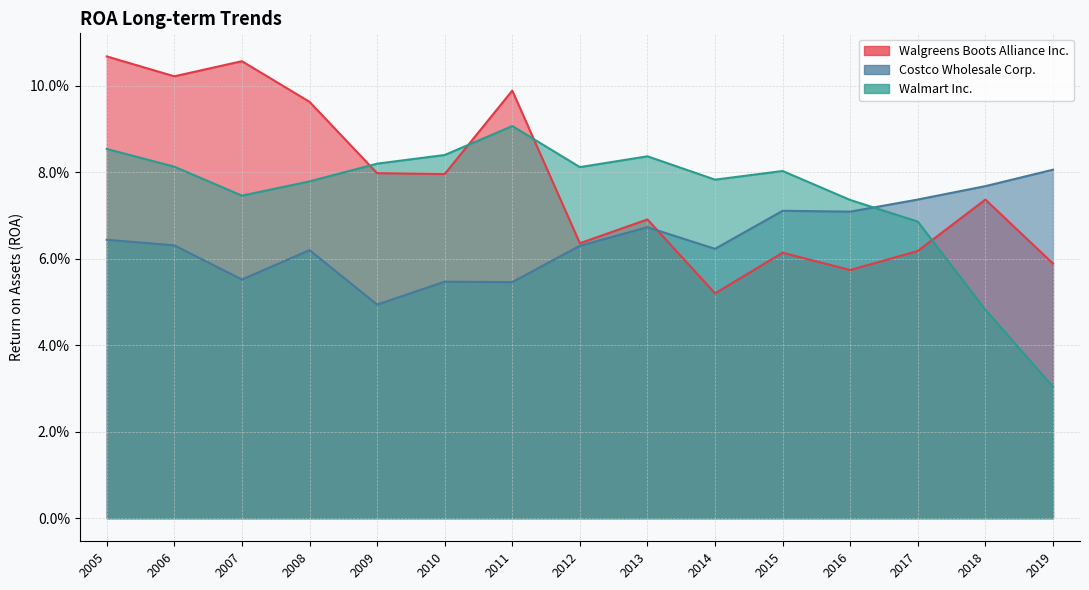

Is it true that Costco Wholesale Corp. equals 0.1 at 2010?

False